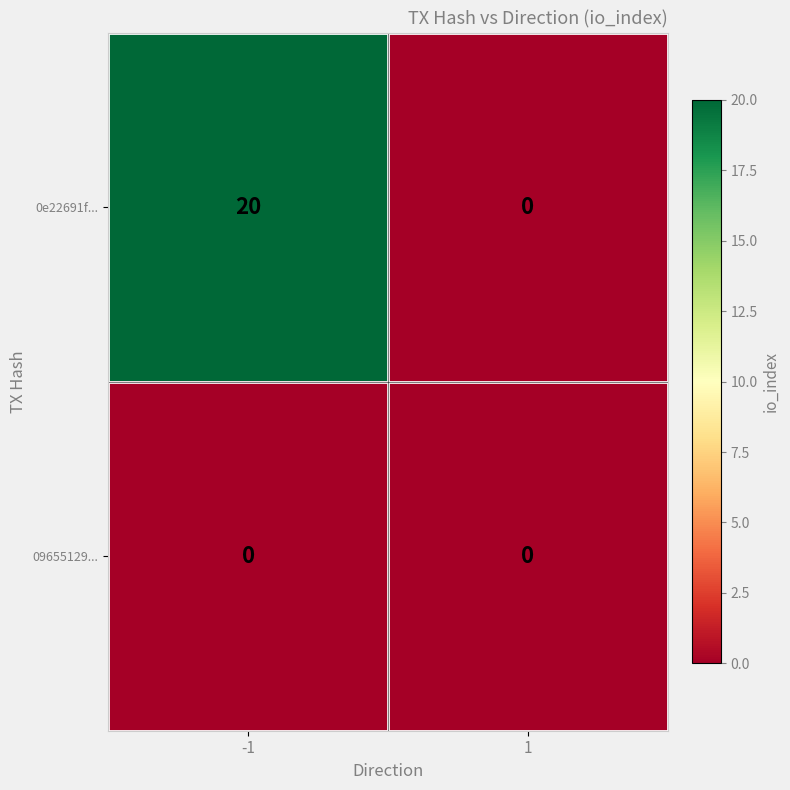

What is the maximum value shown in the chart?

20